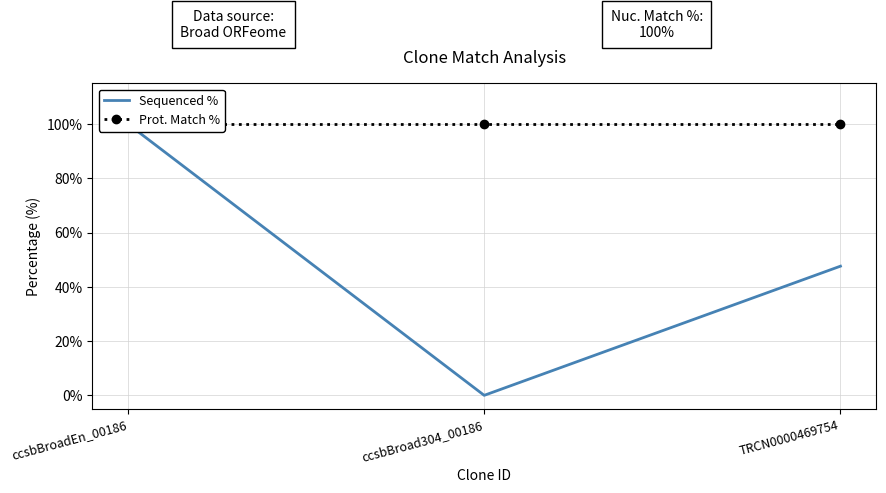

True or false: Sequenced % has a value of 0.0 at ccsbBroad304_00186.

True